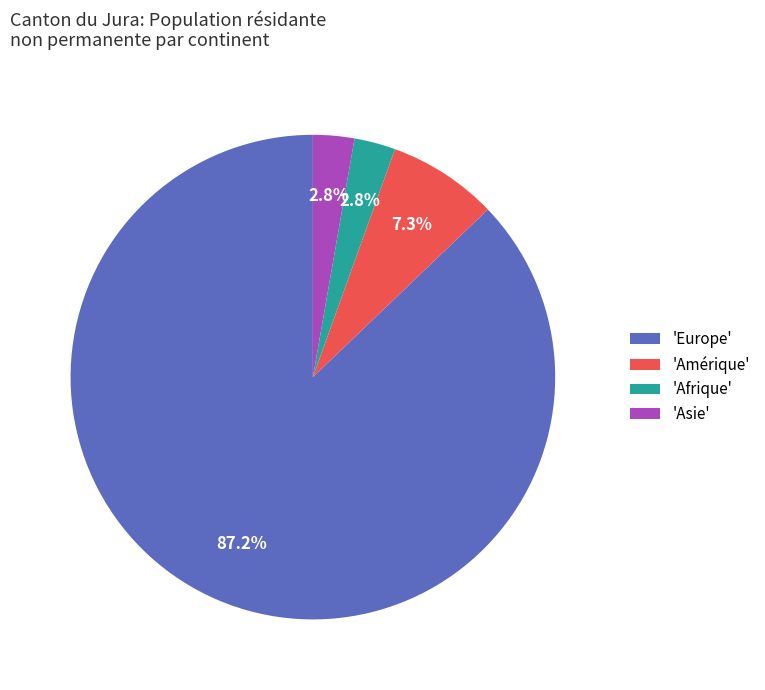

To the nearest percent, what is the difference between the largest and smallest slice percentages?

84%